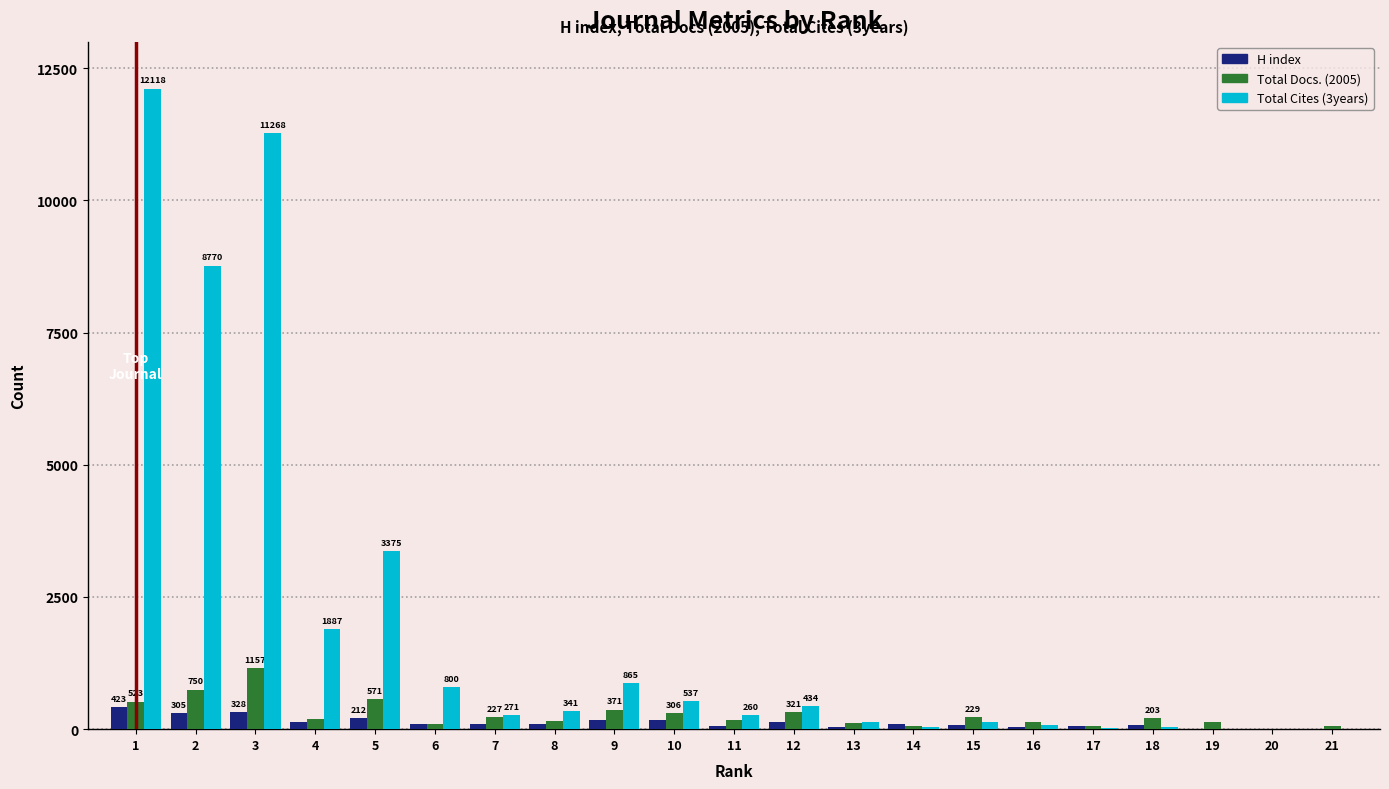

What is the maximum value shown in the chart?

12118